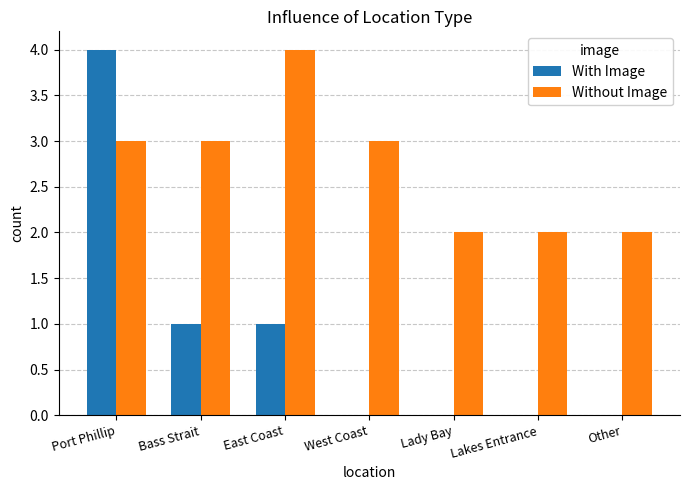

How many data points does each series have?

7